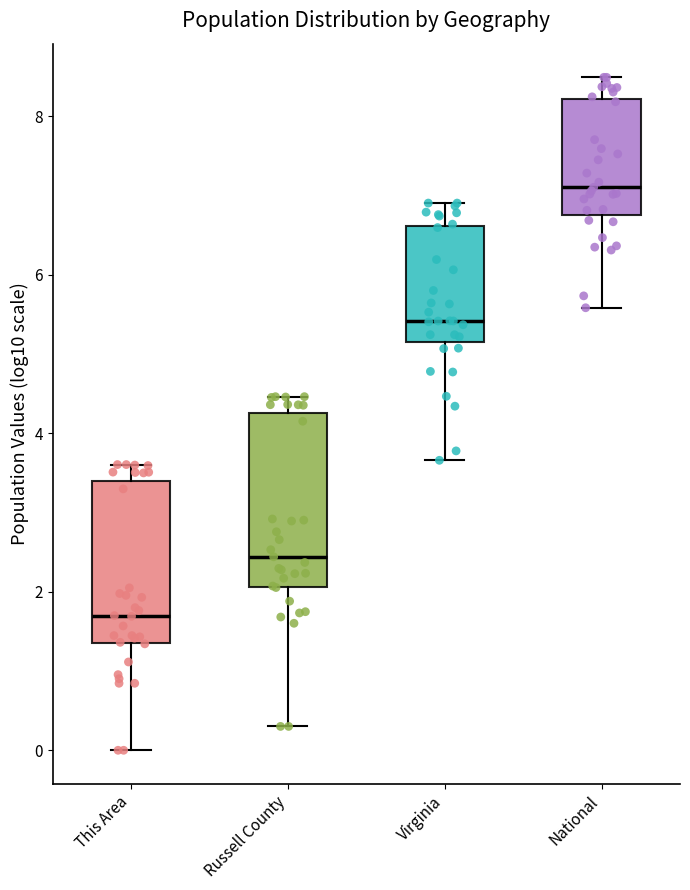

Which box's median line is the highest?

National